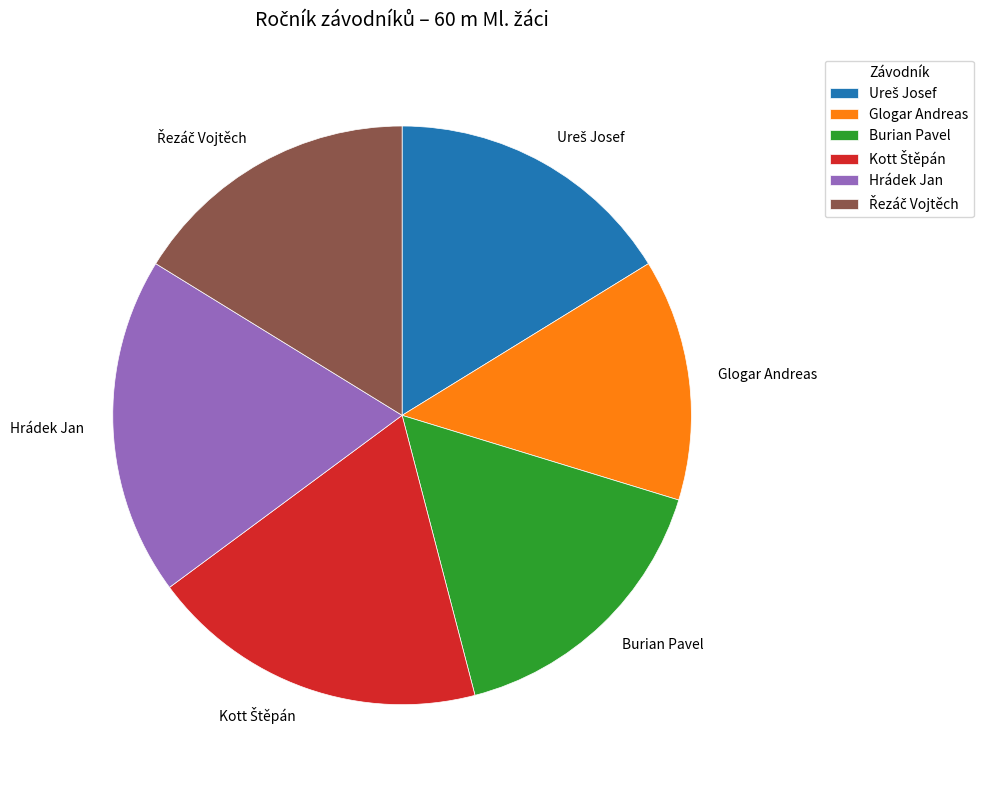

Combined, do Burian Pavel and Glogar Andreas account for over 50%?

No